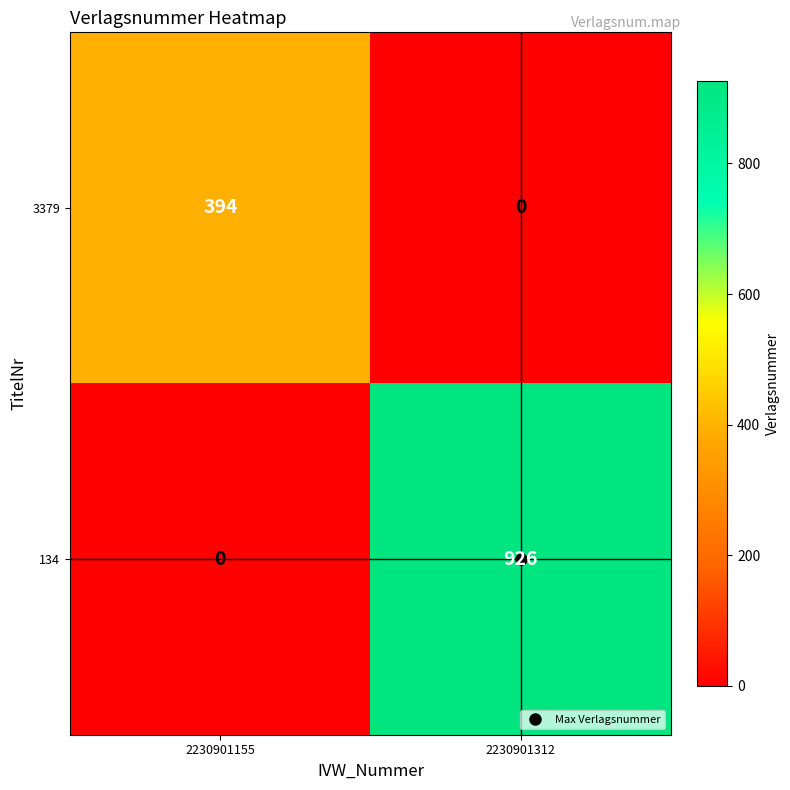

What is the maximum value shown in the chart?

926